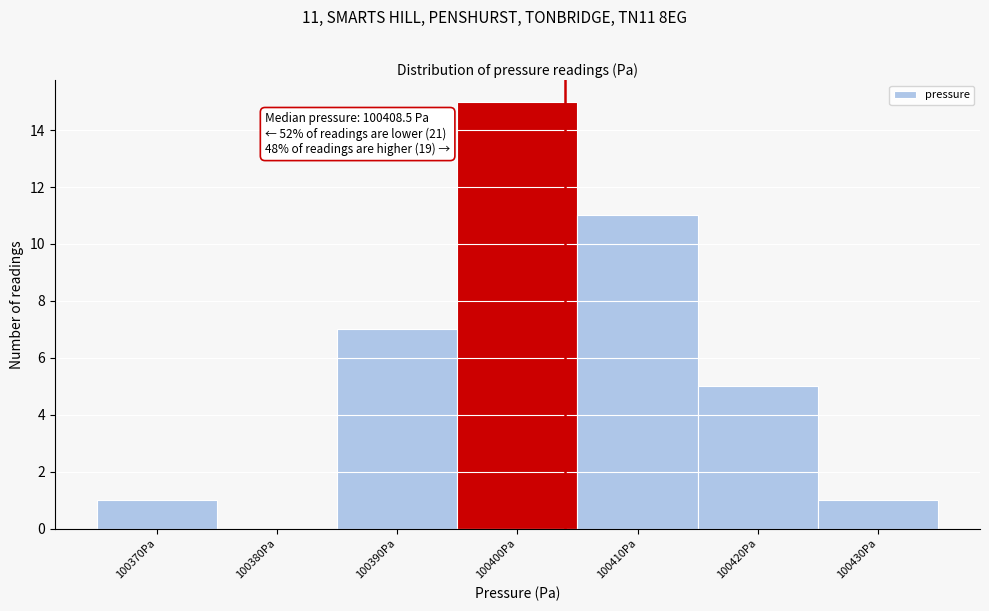

Reading left to right, list all the values displayed in this chart.

100370Pa=1	100380Pa=0	100390Pa=7	100400Pa=15	100410Pa=11	100420Pa=5	100430Pa=1